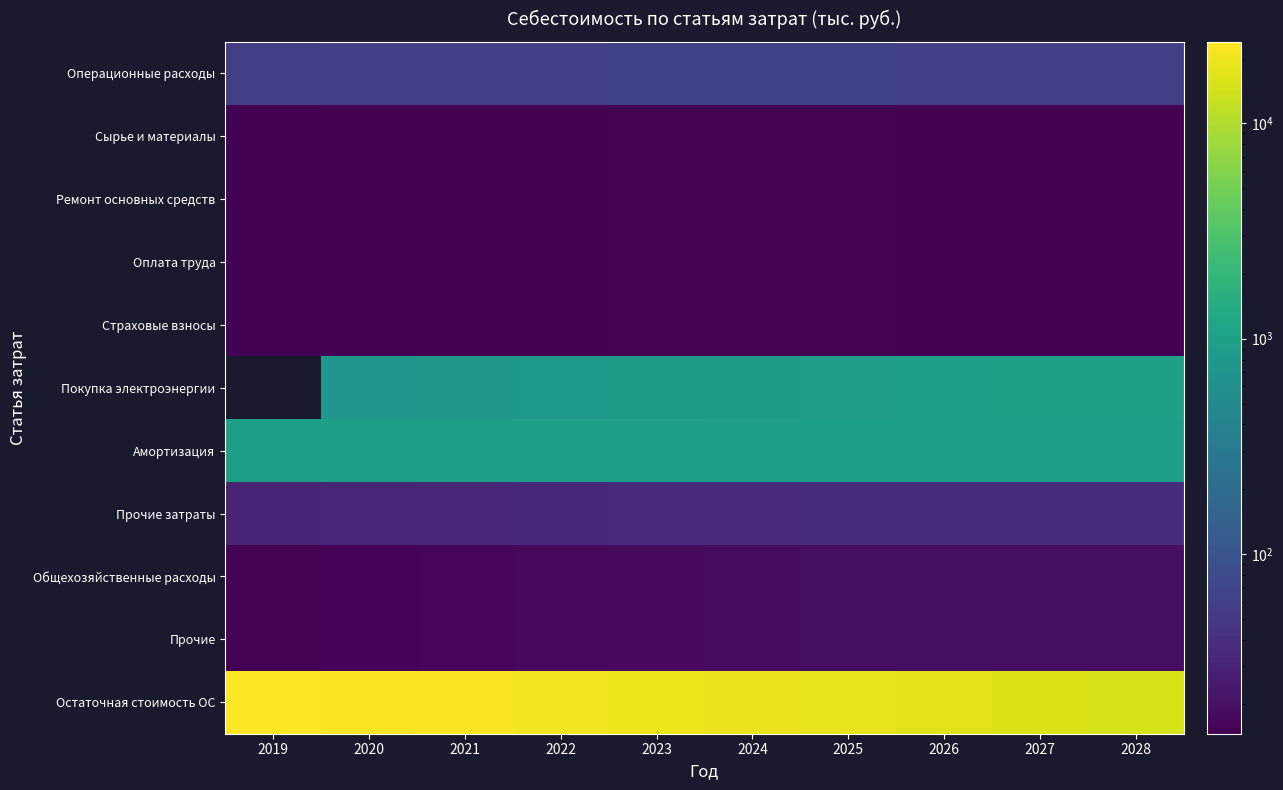

What is the sum of all Общехозяйственные расходы values?

176.2